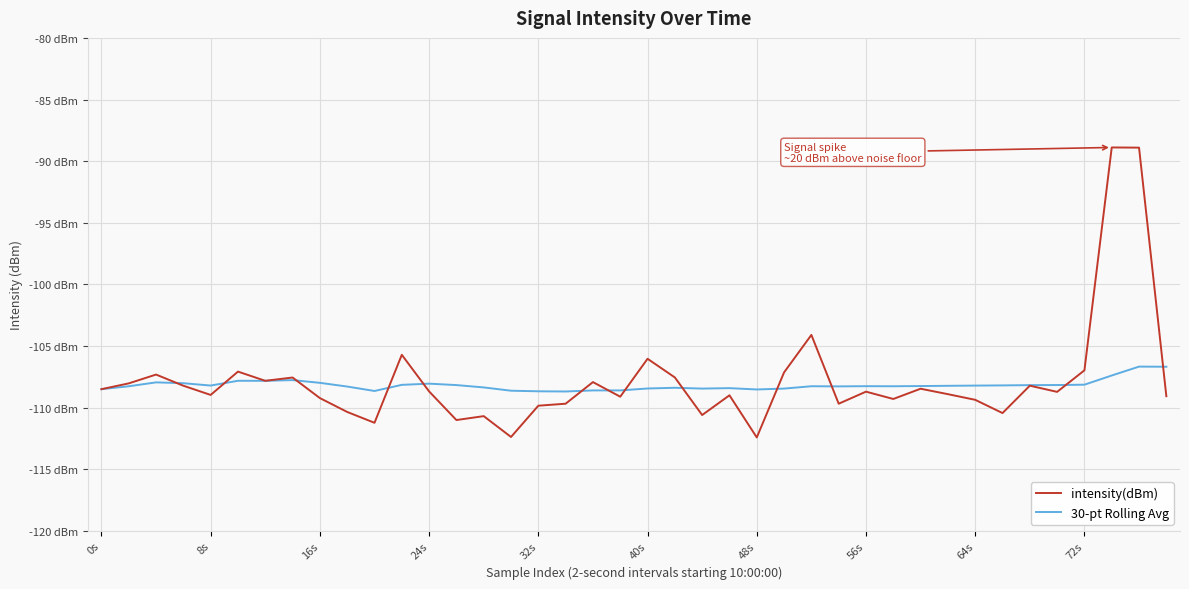

In intensity(dBm), how many points are lower than both neighbors (excluding endpoints)?

12